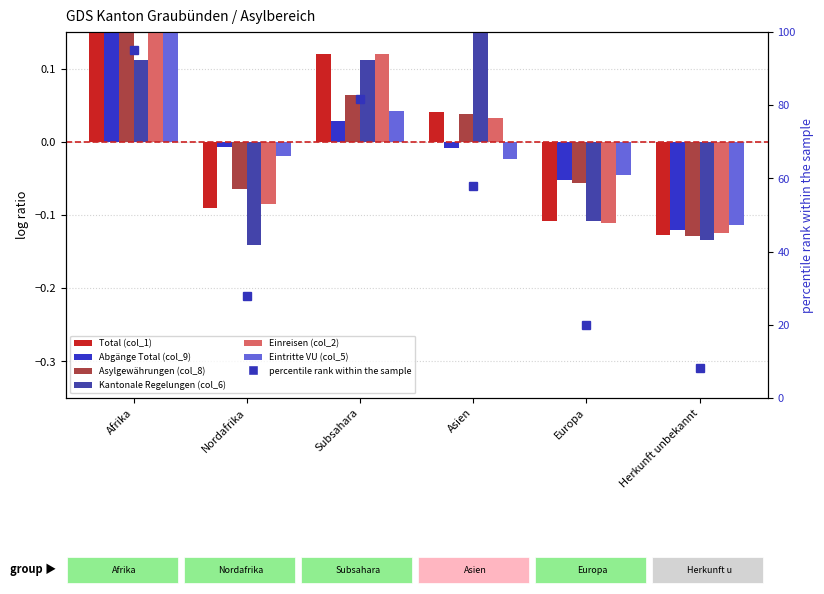

How many values in Asylgewährungen (col_8) are above zero?

3